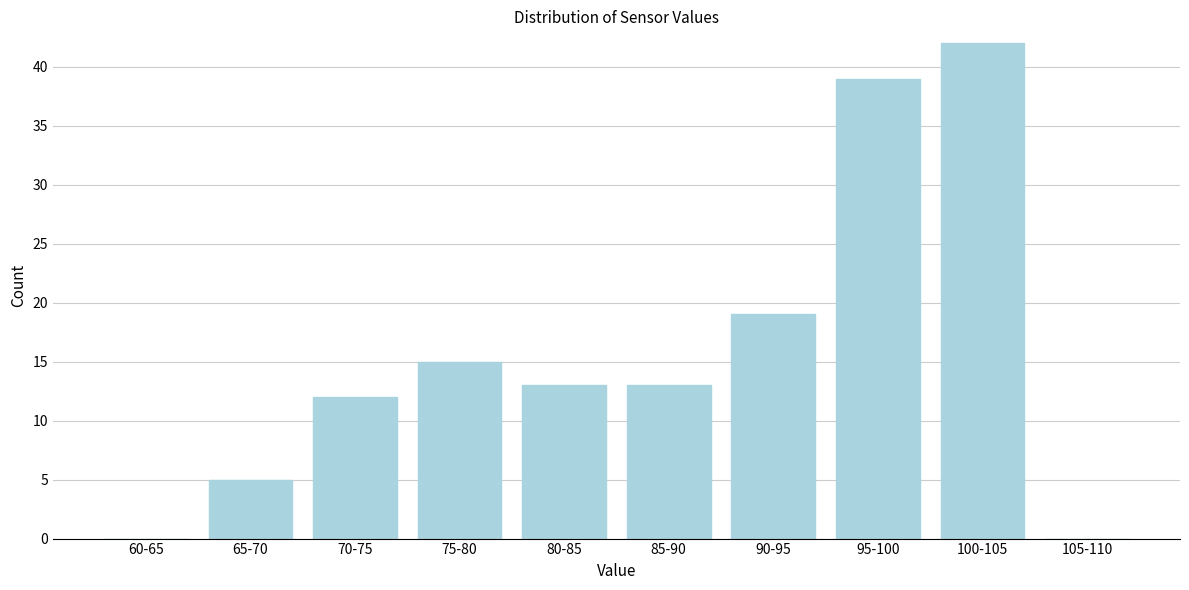

Reading left to right, list all the values displayed in this chart.

60-65=0	65-70=5	70-75=12	75-80=15	80-85=13	85-90=13	90-95=19	95-100=39	100-105=42	105-110=0